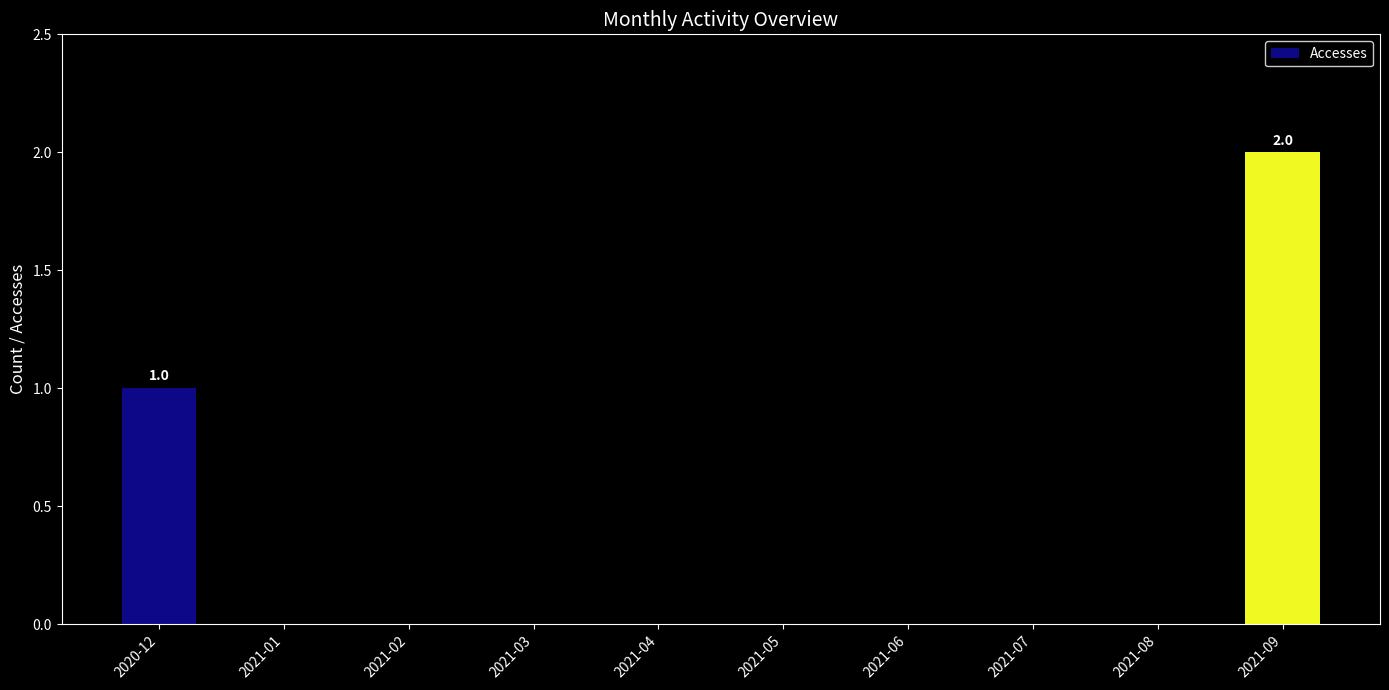

Reading left to right, transcribe all the data shown in this chart.

1	0	0	0	0	0	0	0	0	2